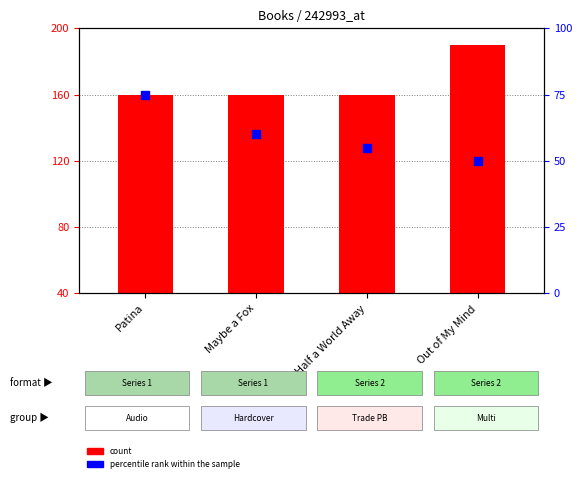

What are all the series names shown in the legend?

count, percentile rank within the sample